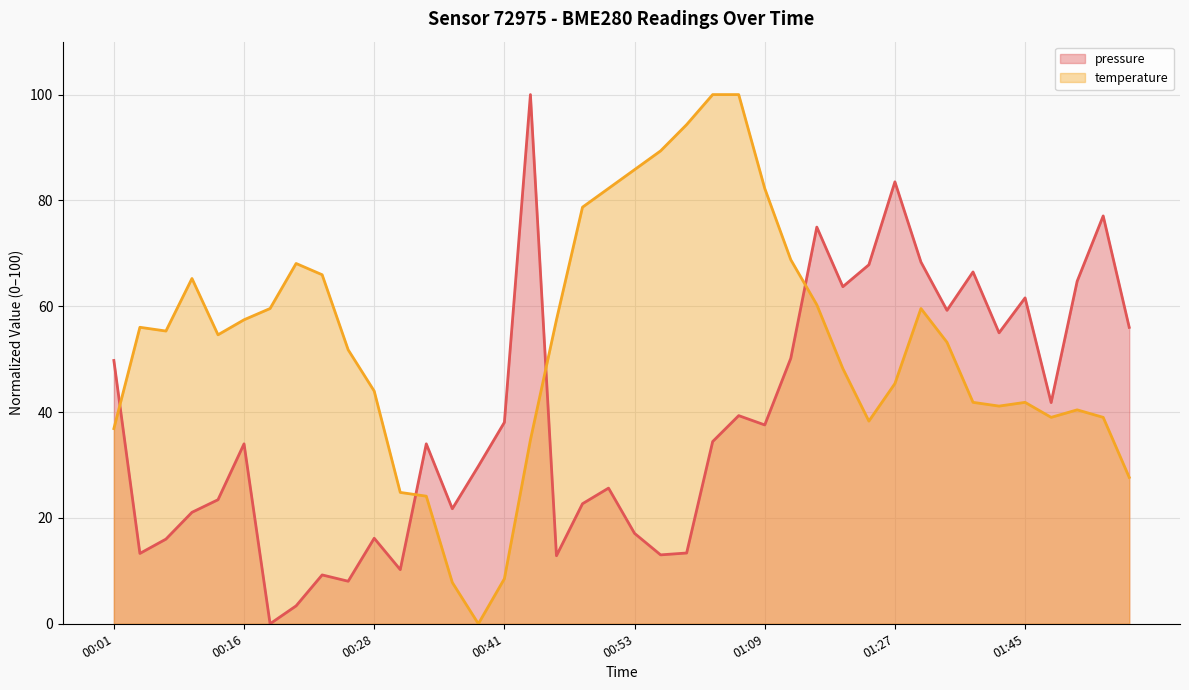

What position from the left is 01:45?

36